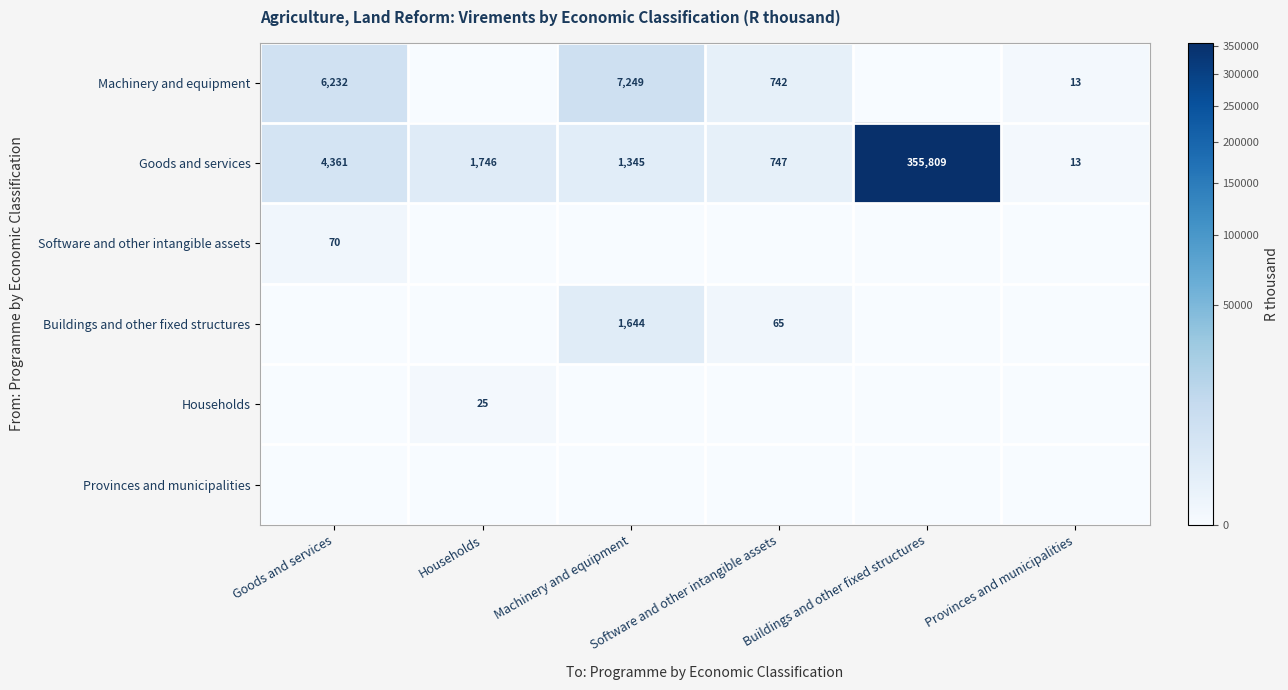

Is it true that Goods and services equals 9 at Provinces and municipalities?

False